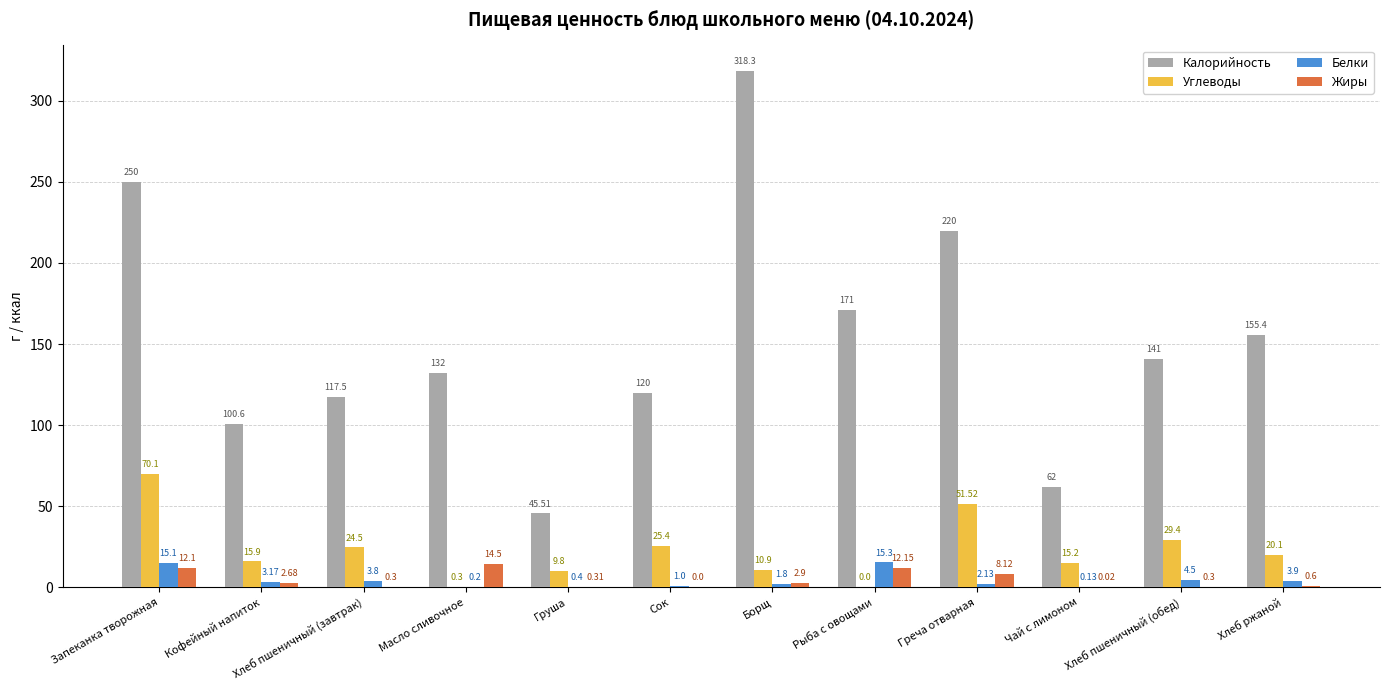

What is the sum of all Углеводы values?

273.1